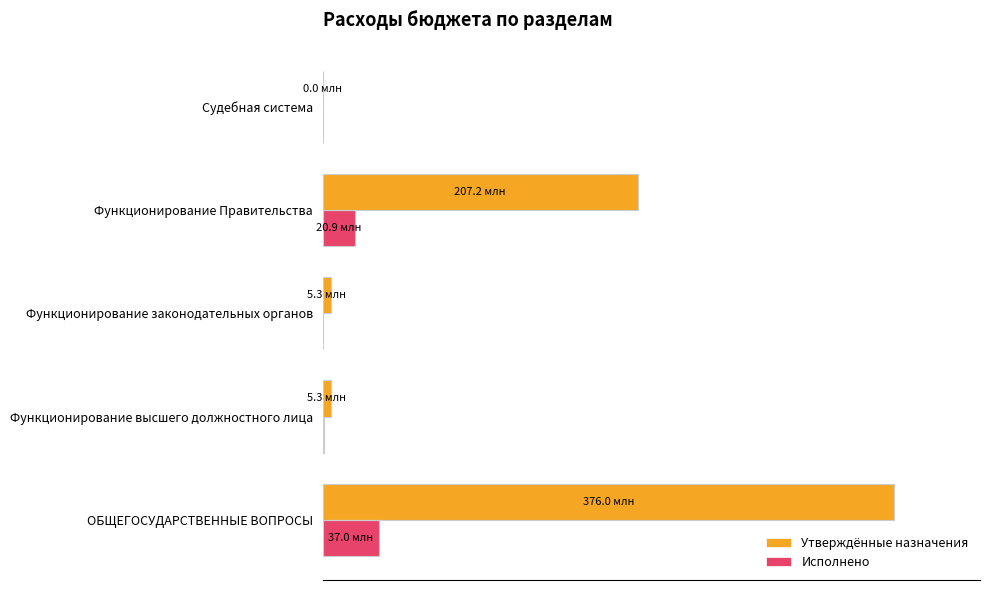

At how many categories does at least one series exceed 15?

2